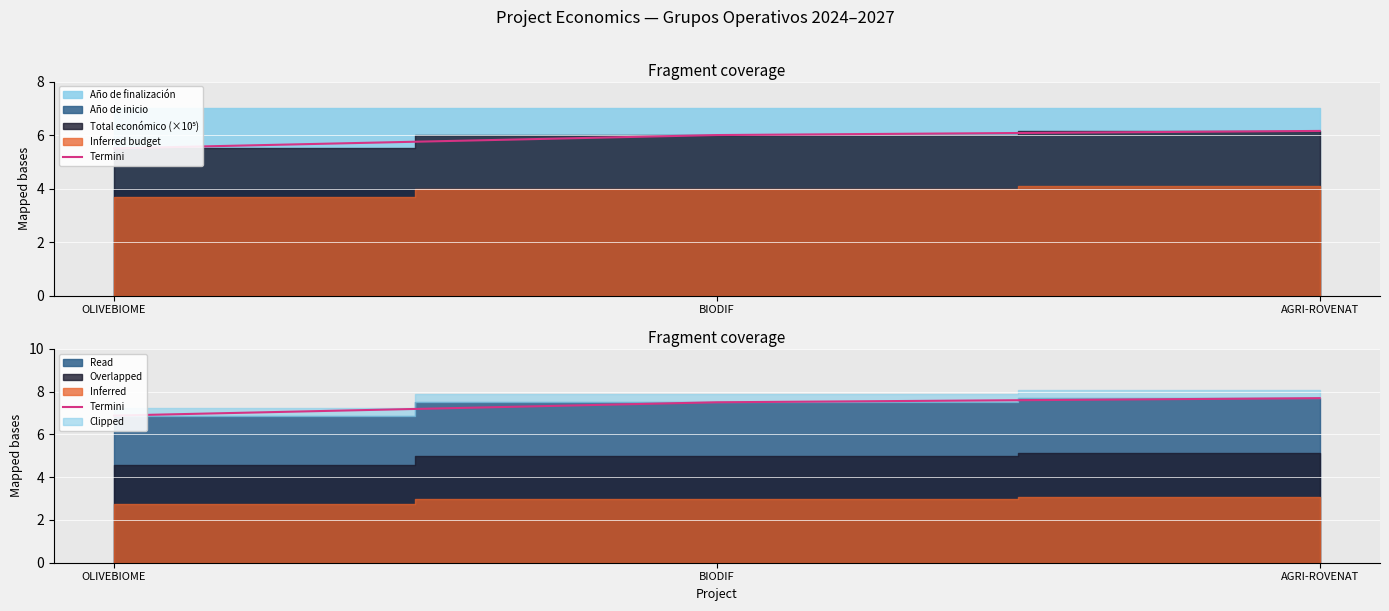

Rank the categories by value from lowest to highest.

OLIVEBIOME, BIODIF, AGRI-ROVENAT